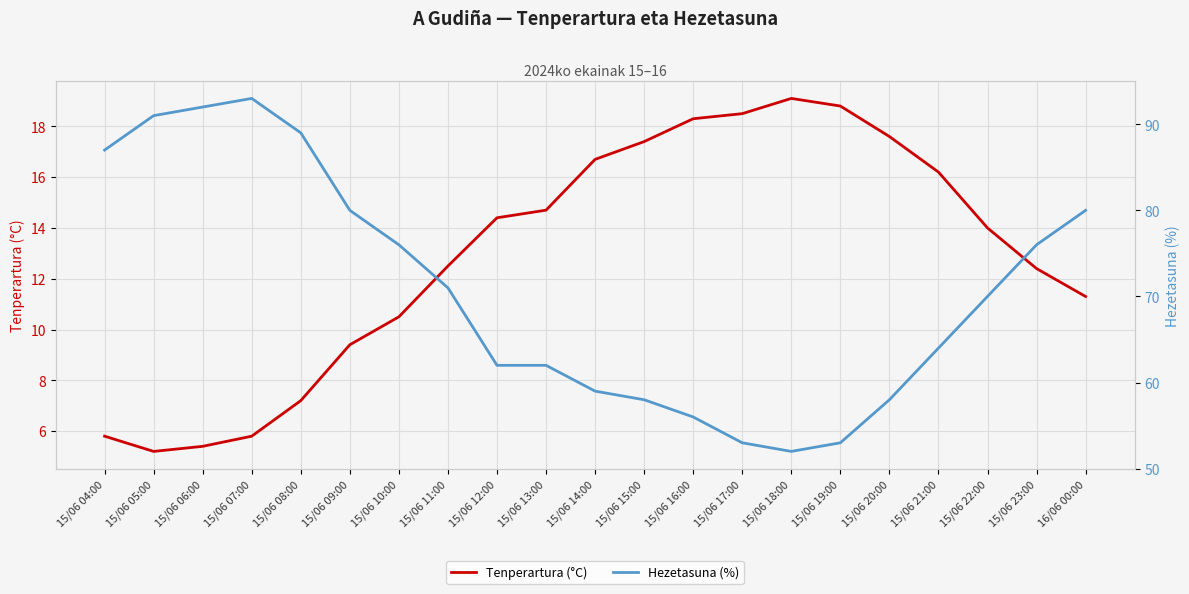

Read the Hezetasuna (%) value at 15/06 16:00.

56.0